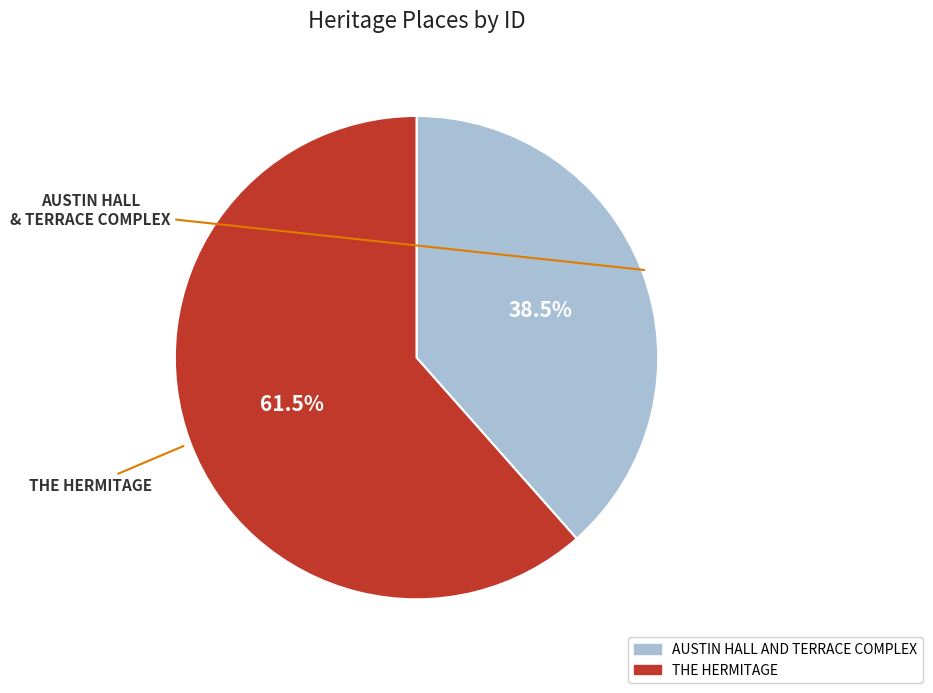

Rank the categories by value from highest to lowest.

THE HERMITAGE, AUSTIN HALL AND TERRACE COMPLEX